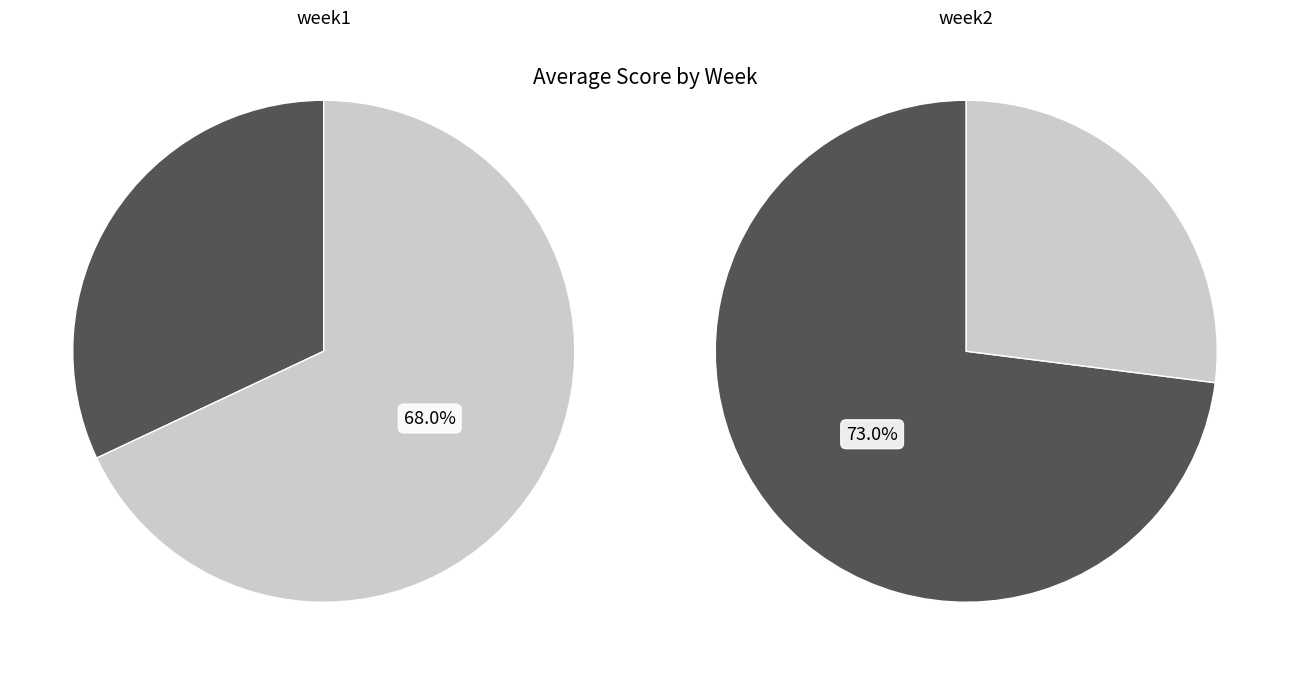

The week1 slice represents 30% of the pie. True or false?

True